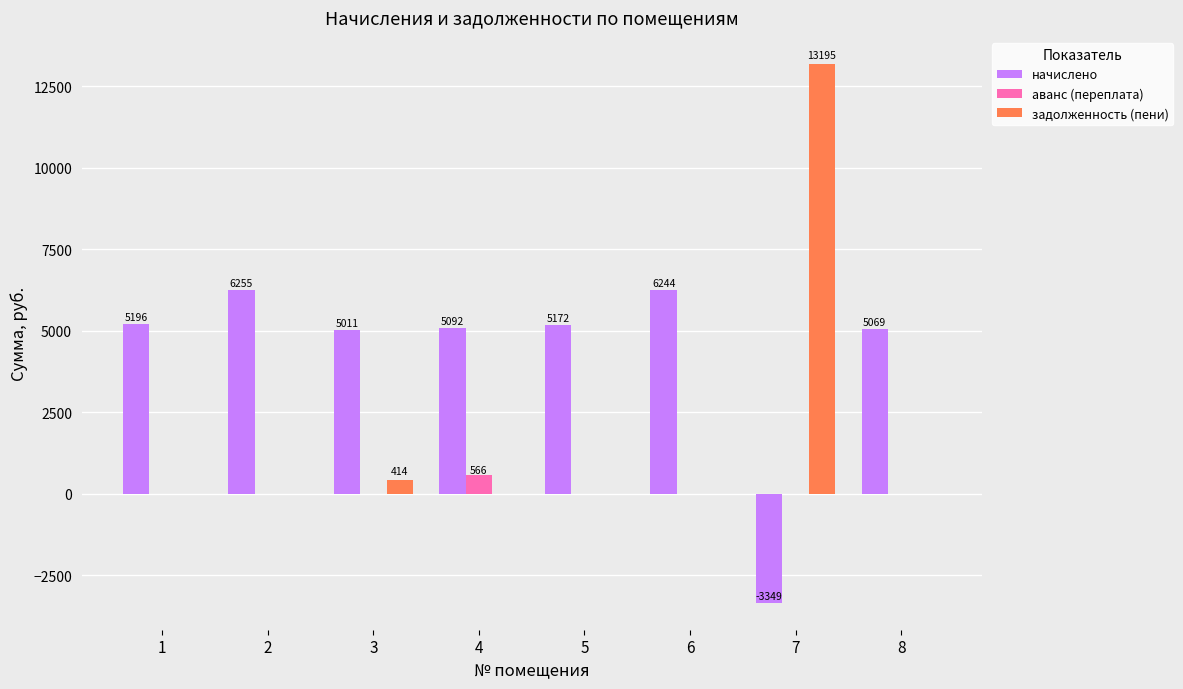

What is the sum of the задолженность (пени) values at 3 and 8?

414.4